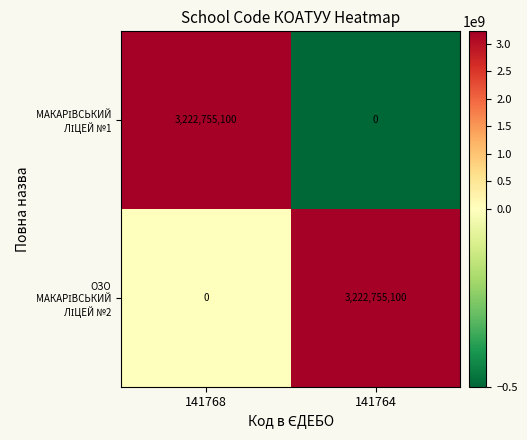

What is the difference between the highest and lowest values at 141768?

3222755100